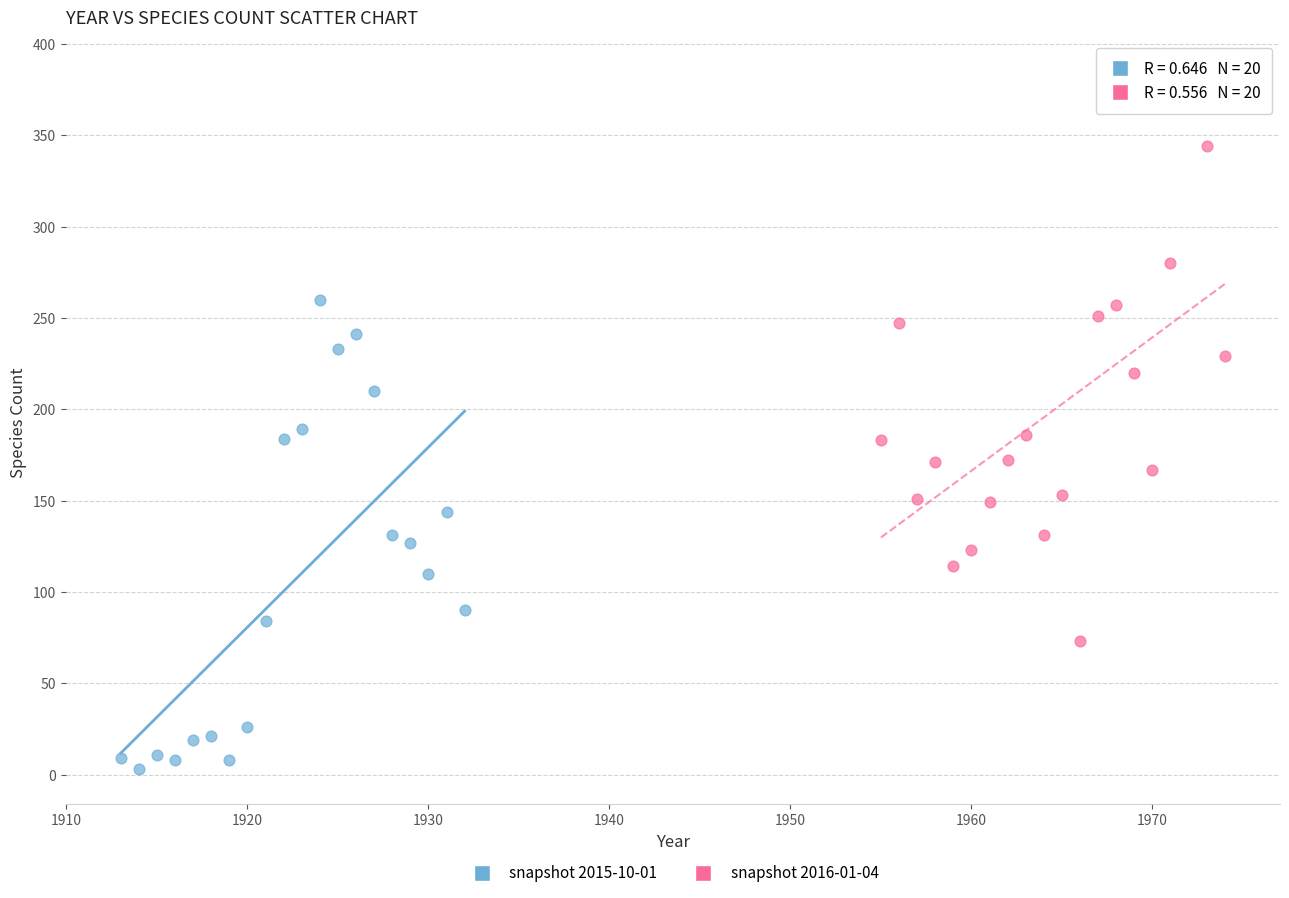

Which series contains the lowest Y value?

snapshot 2015-10-01